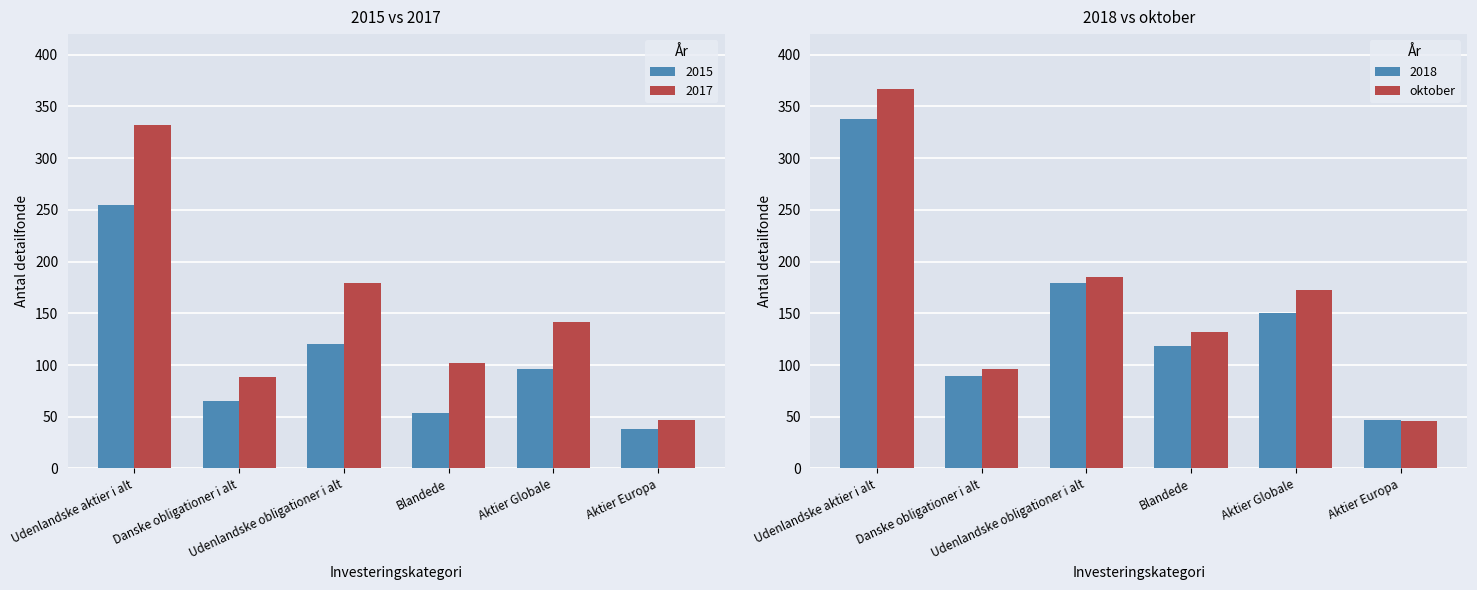

Rank the categories by value from lowest to highest.

Aktier Europa, Danske obligationer i alt, Blandede, Aktier Globale, Udenlandske obligationer i alt, Udenlandske aktier i alt